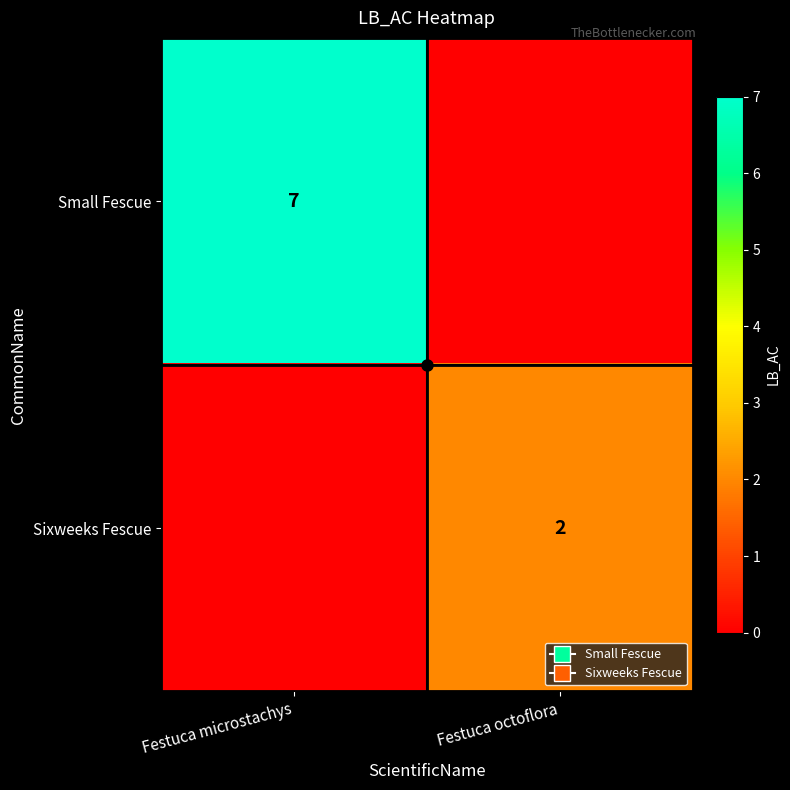

The value of Small Fescue at Festuca octoflora is 4. True or false?

False